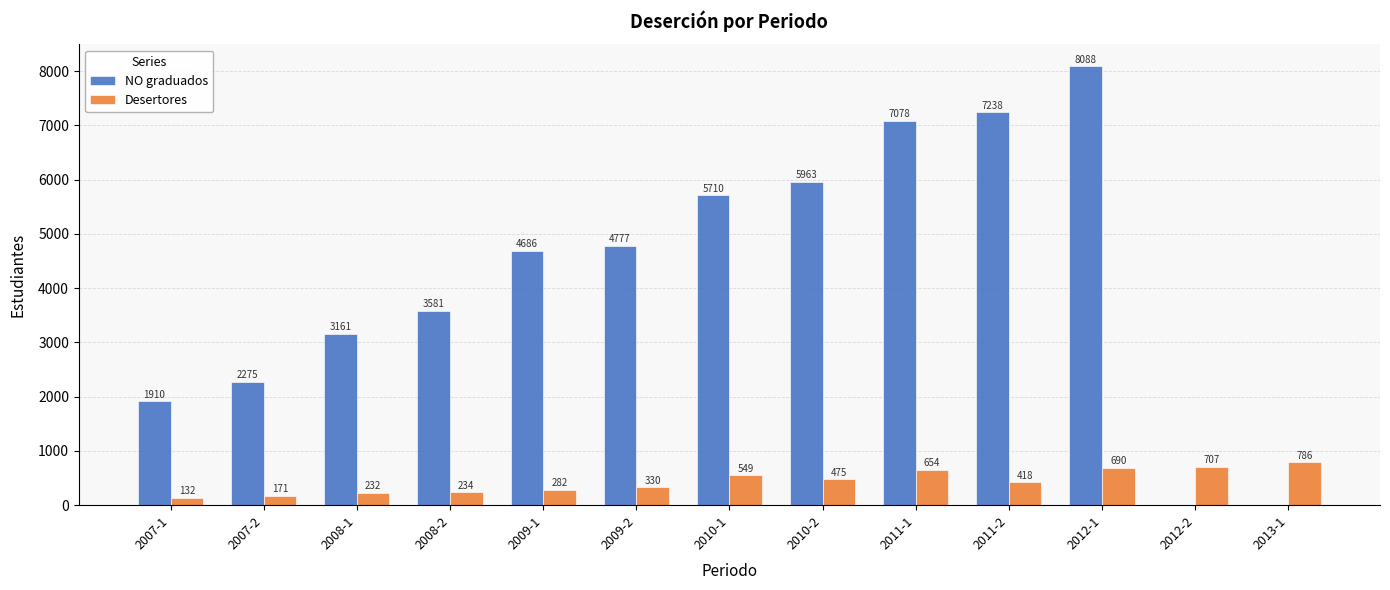

Is it true that NO graduados equals 3161 at 2008-1?

True